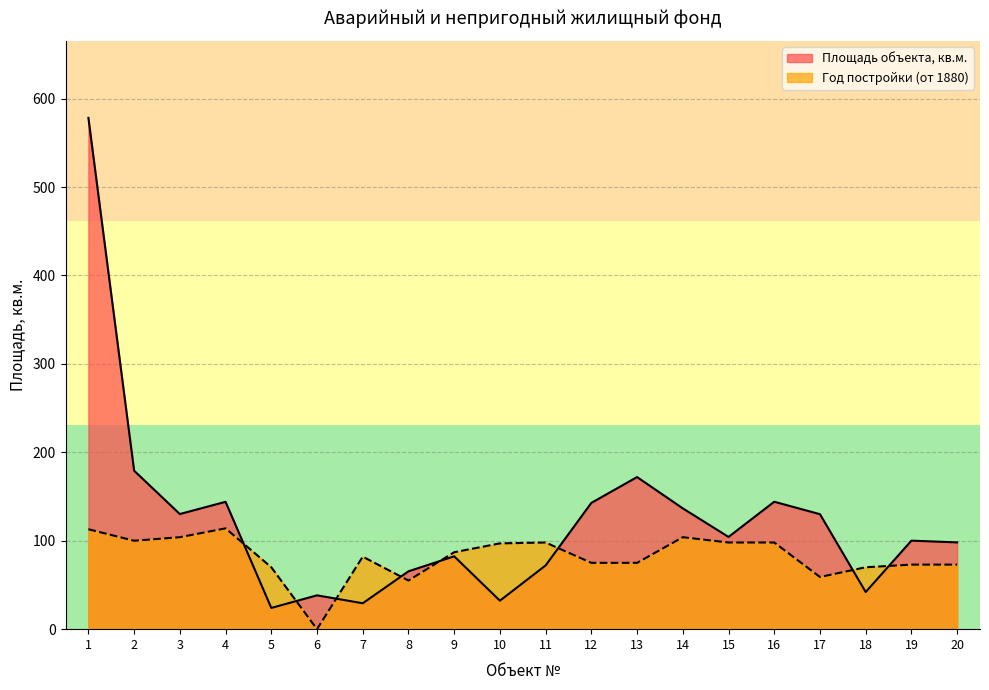

Rank the categories by Площадь объекта недвижимости, кв.м. value from lowest to highest.

5, 7, 10, 6, 18, 8, 11, 9, 20, 19, 15, 17, 3, 14, 12, 4, 16, 13, 2, 1